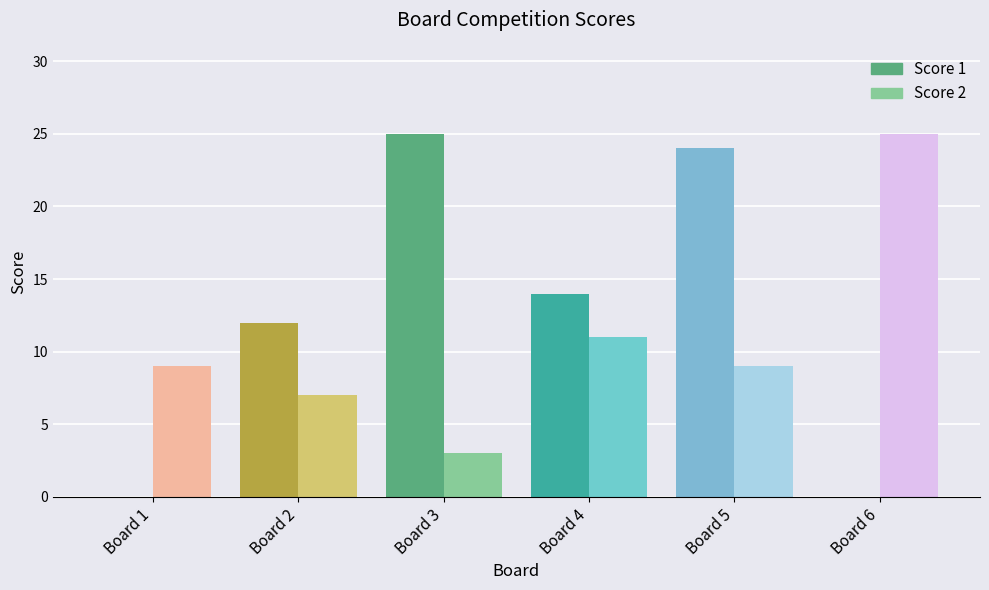

Reading right to left, transcribe all the data shown in this chart.

Score 1: Board 6=0	Board 5=24	Board 4=14	Board 3=25	Board 2=12	Board 1=0
Score 2: Board 6=25	Board 5=9	Board 4=11	Board 3=3	Board 2=7	Board 1=9